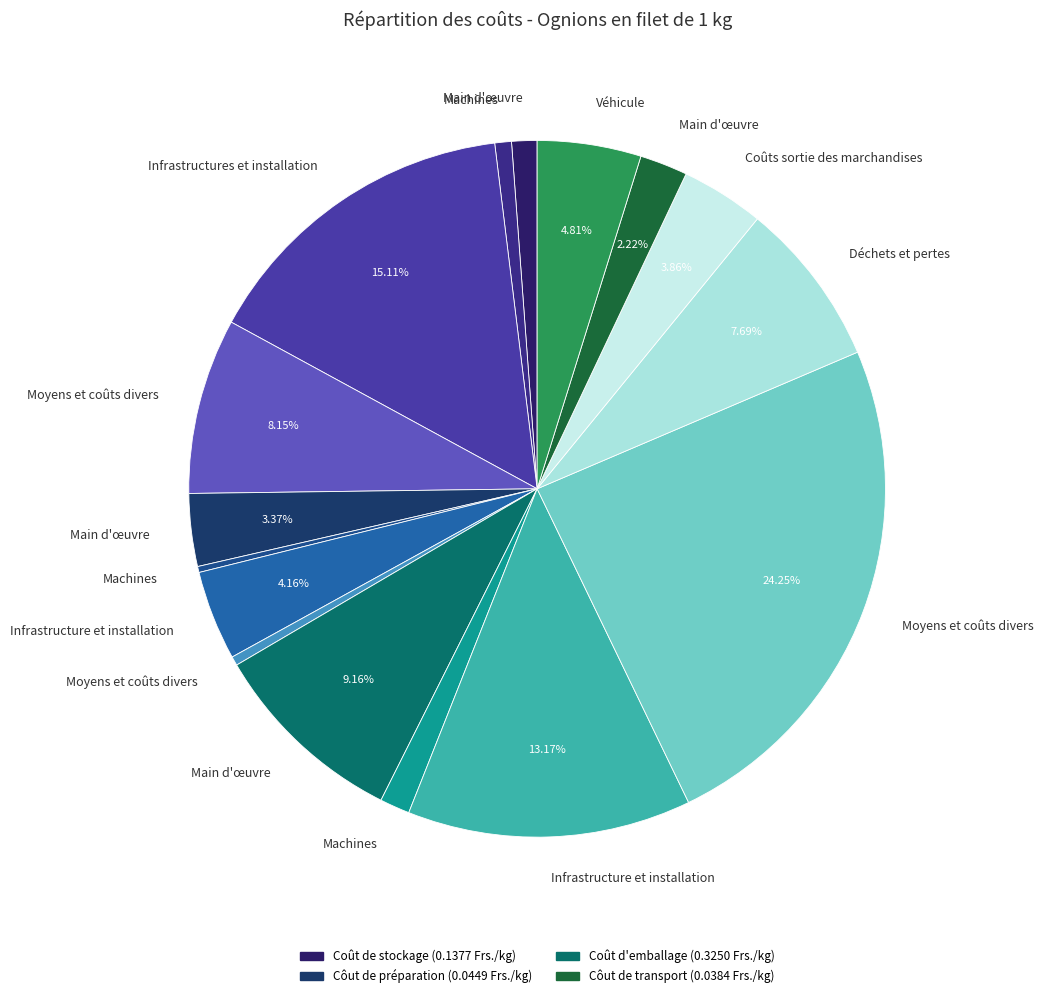

How many slices are in this pie chart?

16